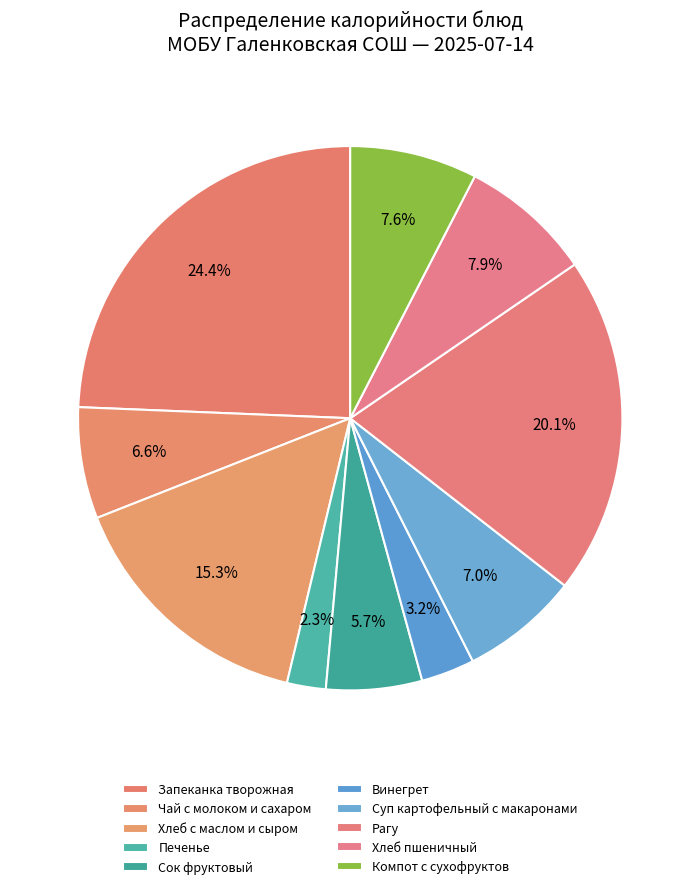

To the nearest percent, what is the combined percentage of Хлеб с маслом и сыром and Хлеб пшеничный?

23%